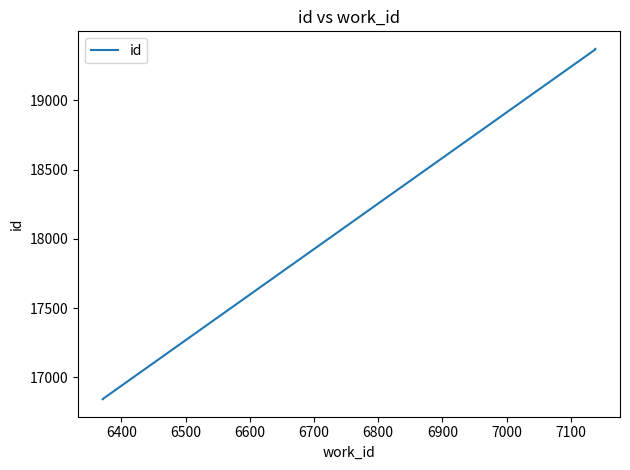

What is the minimum value shown in the chart?

16843